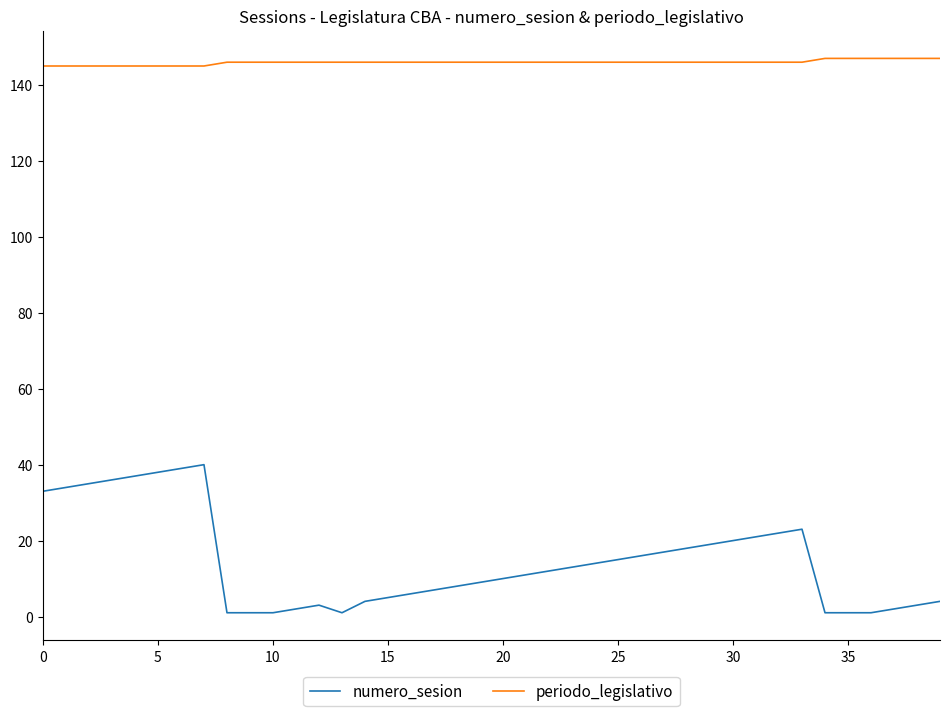

At how many categories does at least one series exceed 117?

40